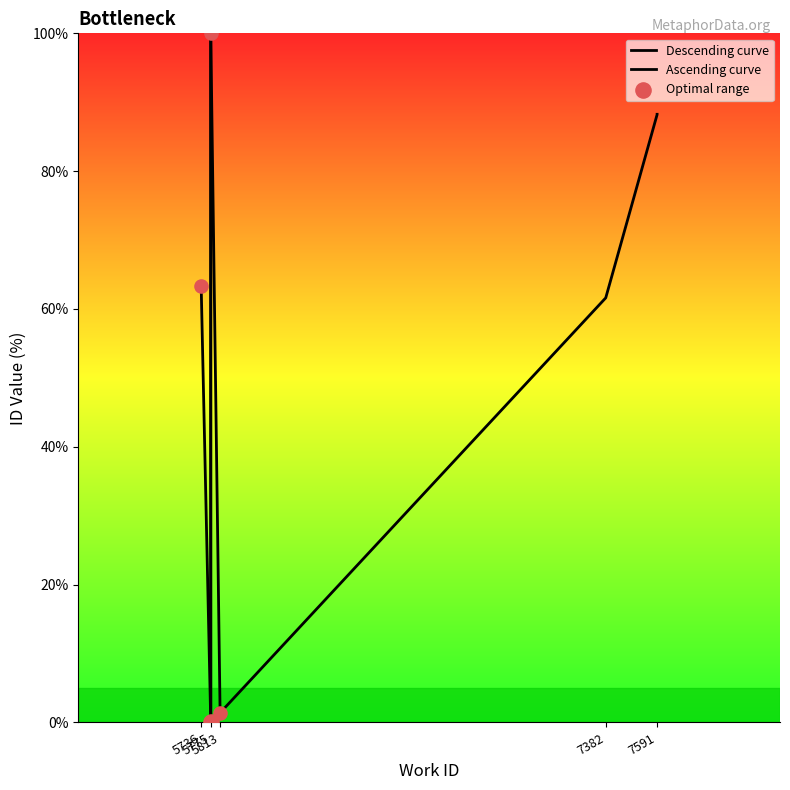

Which series reaches the minimum Y coordinate?

Descending curve